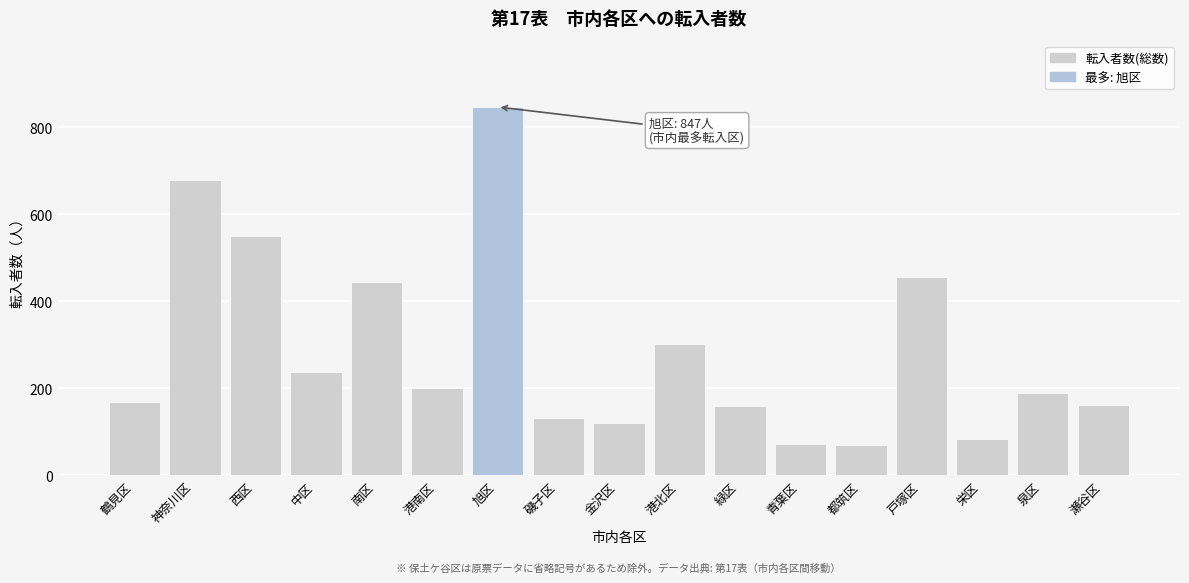

True or false: the data shows 69 at 都筑区.

True